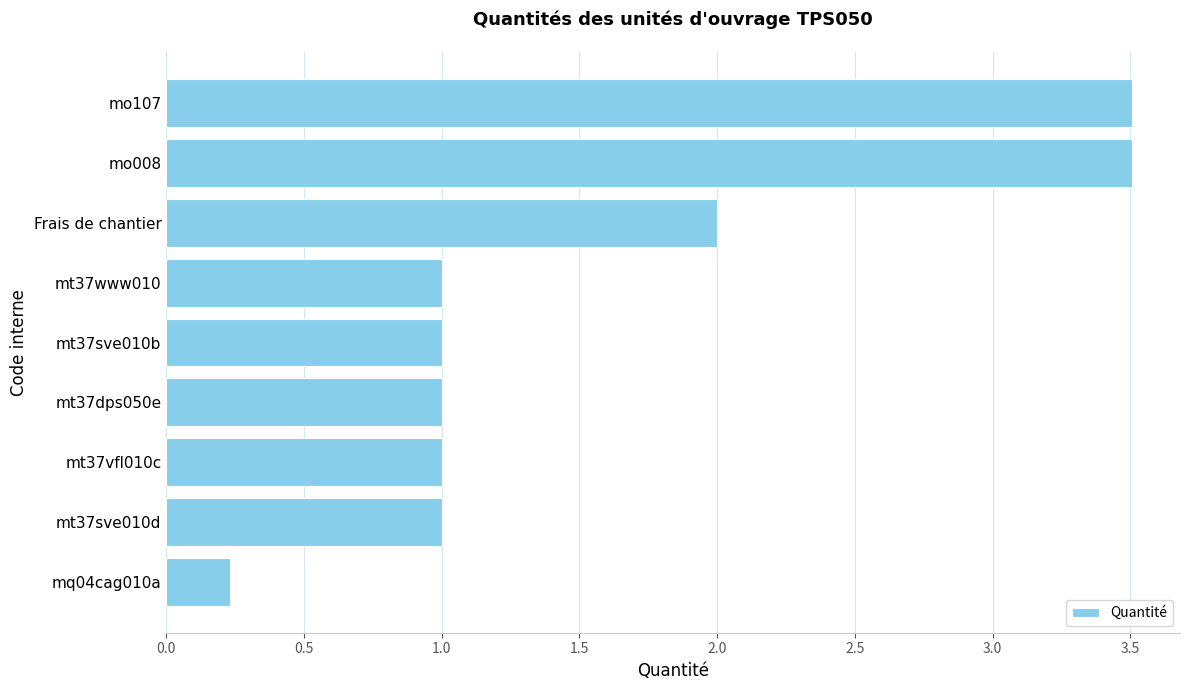

What is the greatest value displayed?

3.5